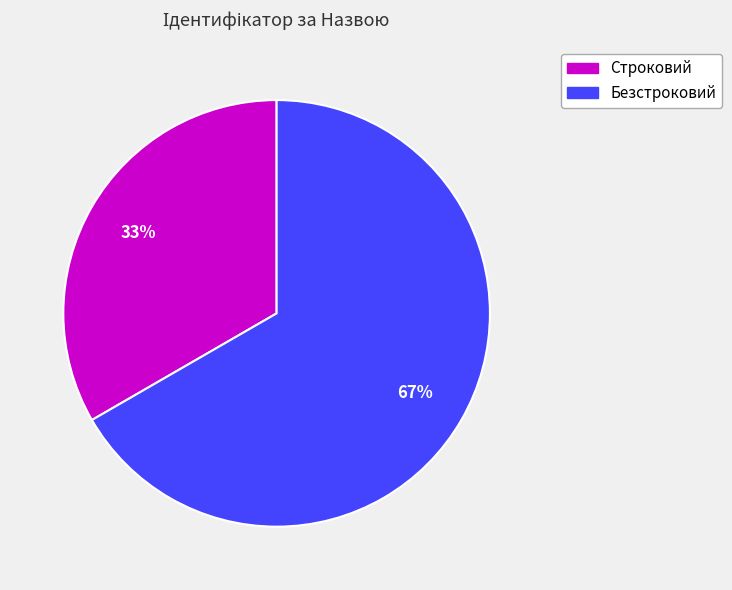

How many segments does this pie chart have?

2